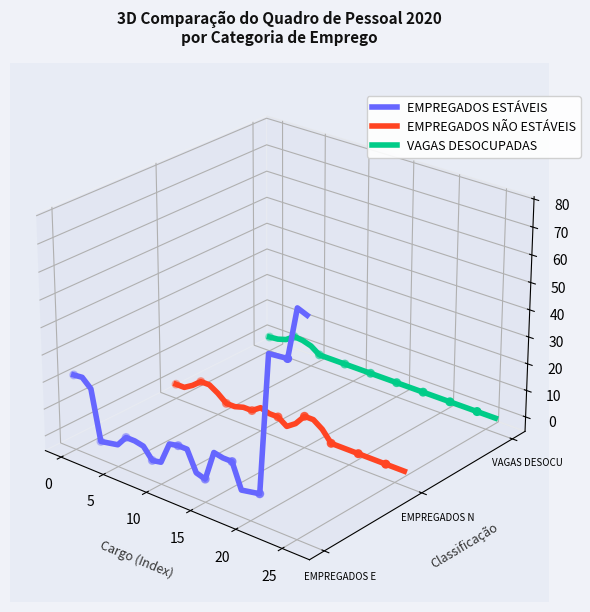

What are all the series names shown in the legend?

EMPREGADOS ESTÁVEIS, EMPREGADOS NÃO ESTÁVEIS, VAGAS DESOCUPADAS